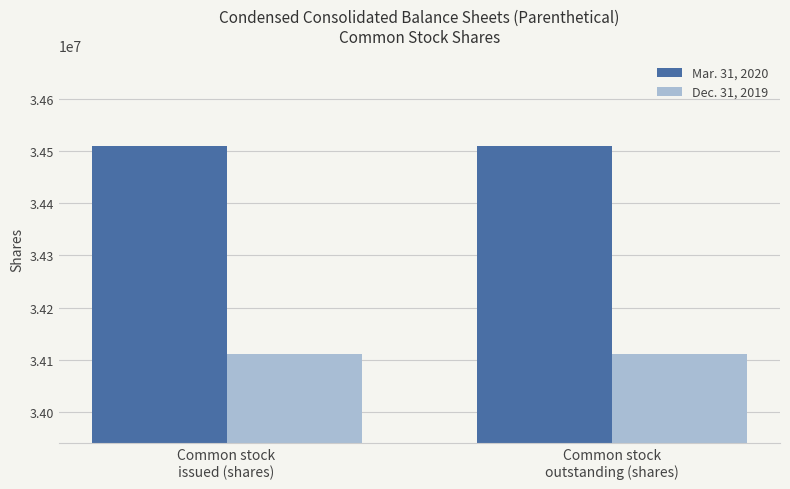

What is the maximum value for Dec. 31, 2019?

34110995